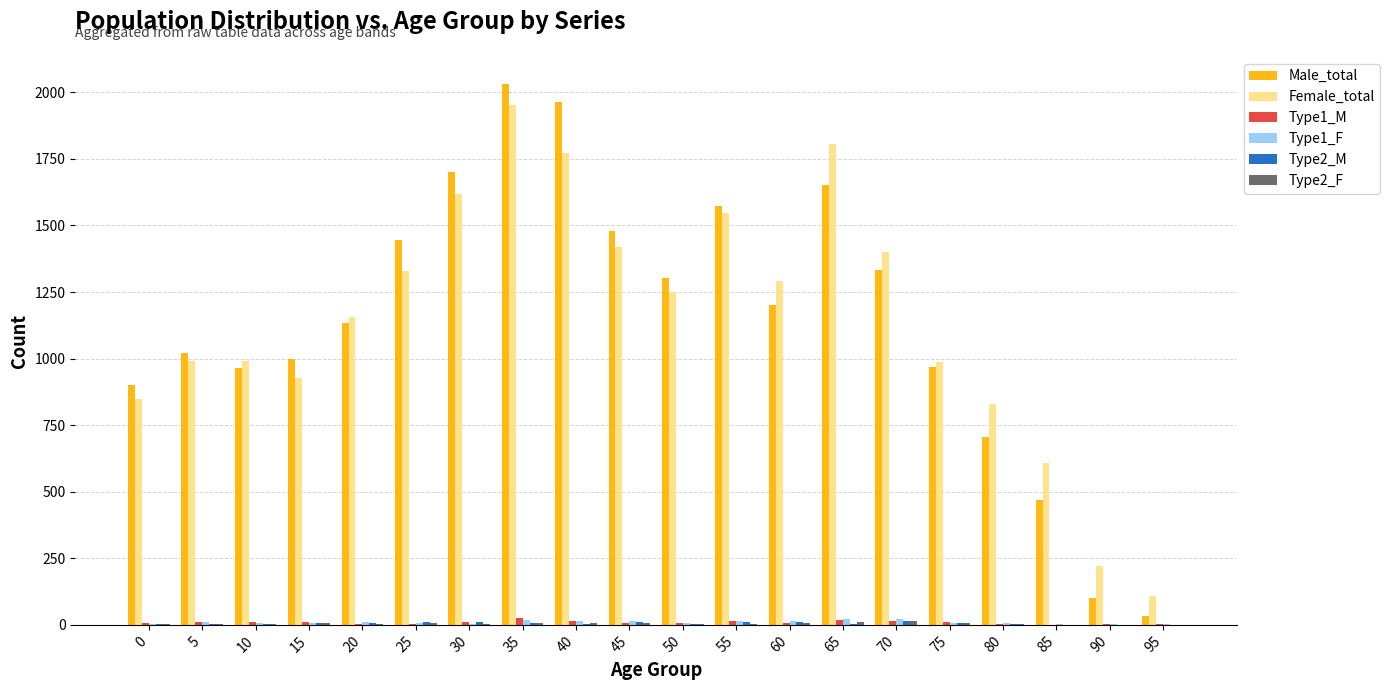

What is the sum of all Female_total values?

23059